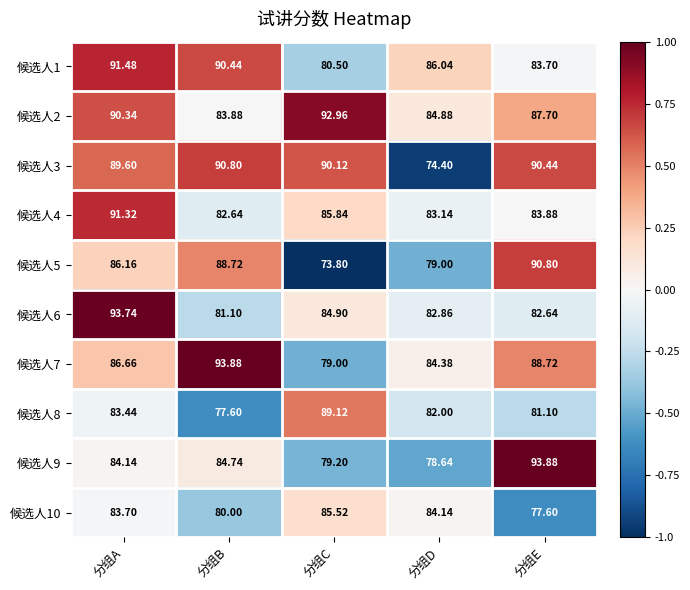

Is the value of 候选人1 at 分组A greater than the value of 候选人5 at 分组B?

Yes